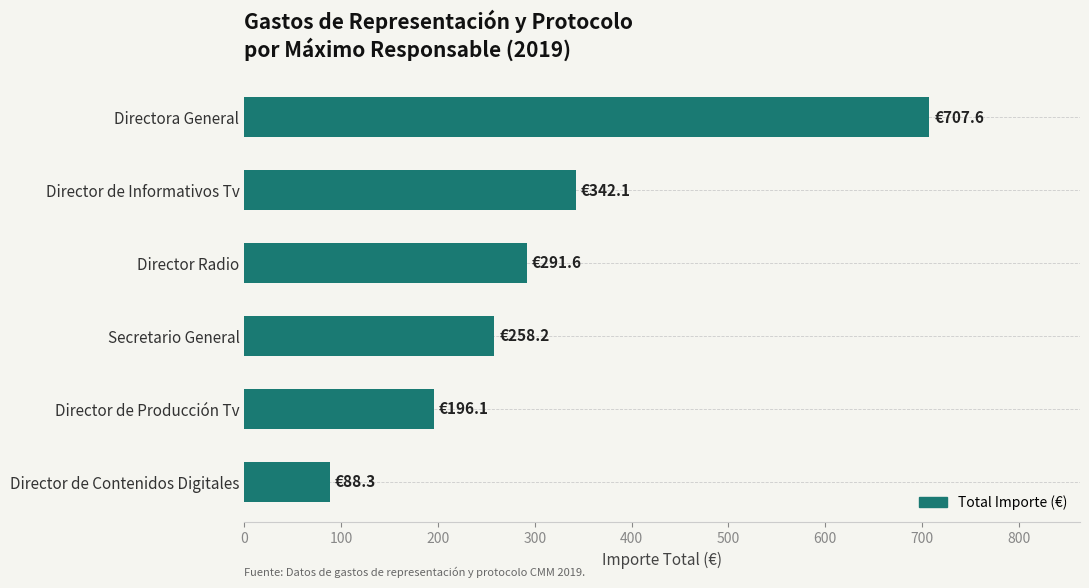

What is the smallest value displayed?

88.3